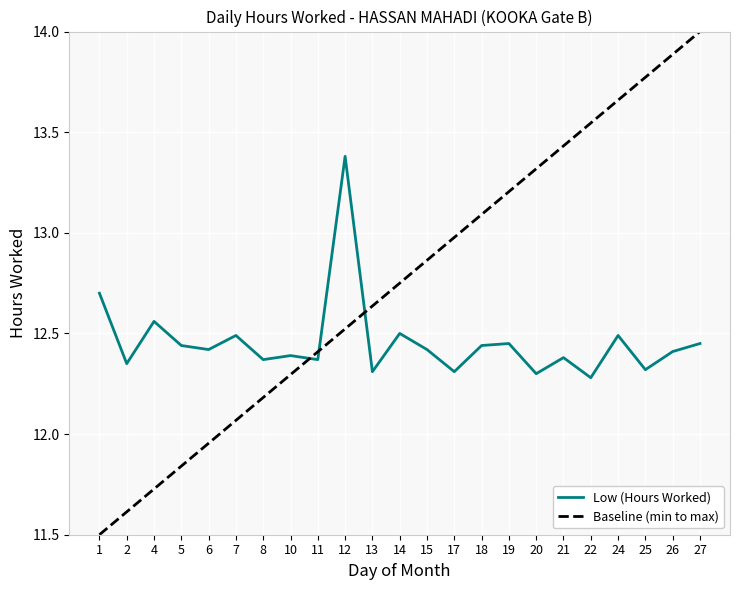

List the labels in order of value, smallest first.

22, 20, 13, 17, 25, 2, 8, 11, 21, 10, 26, 6, 15, 5, 18, 19, 27, 7, 24, 14, 4, 1, 12